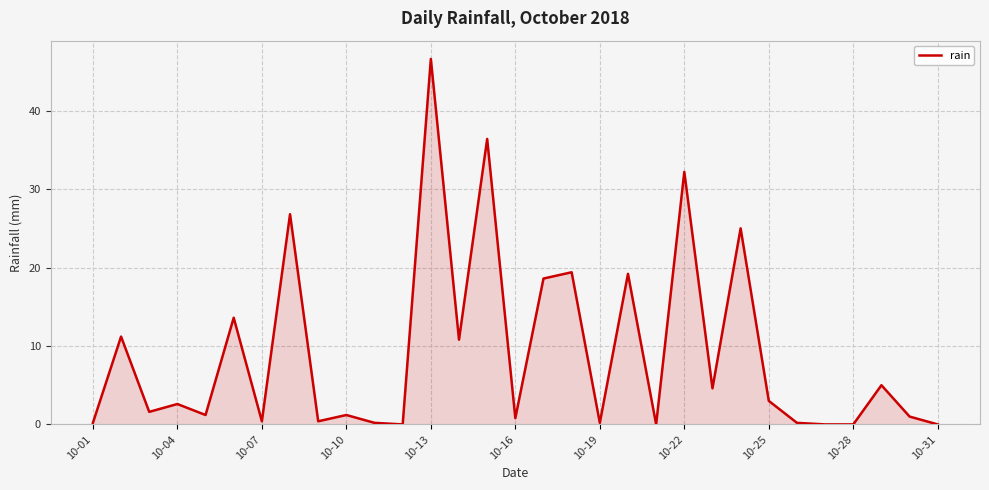

What is the difference between the maximum and minimum values?

46.6